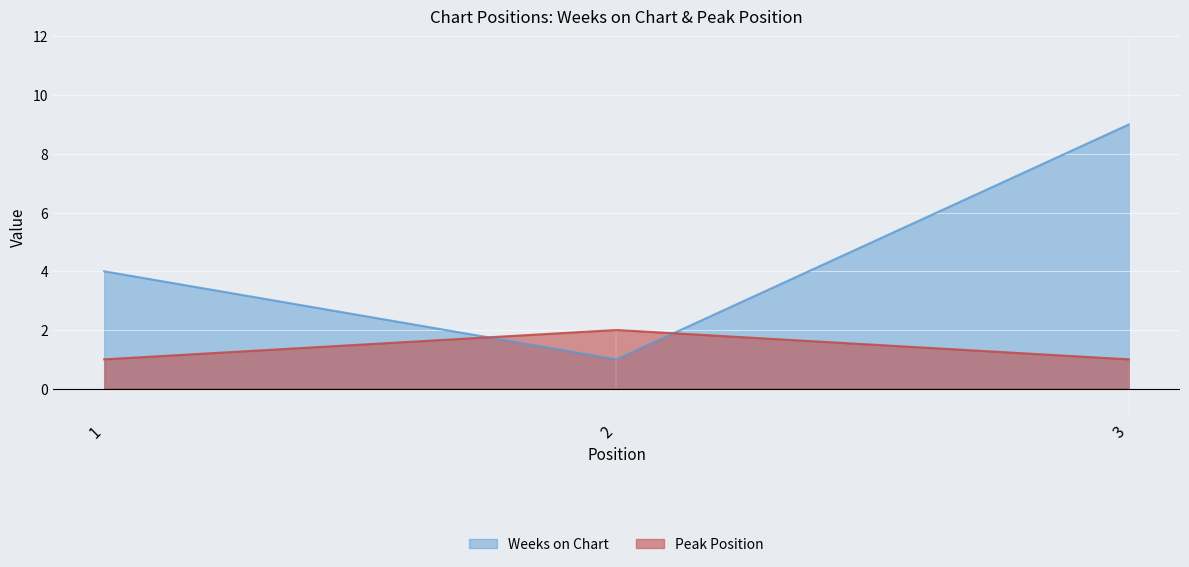

Read the Peak Position value at 3.

1